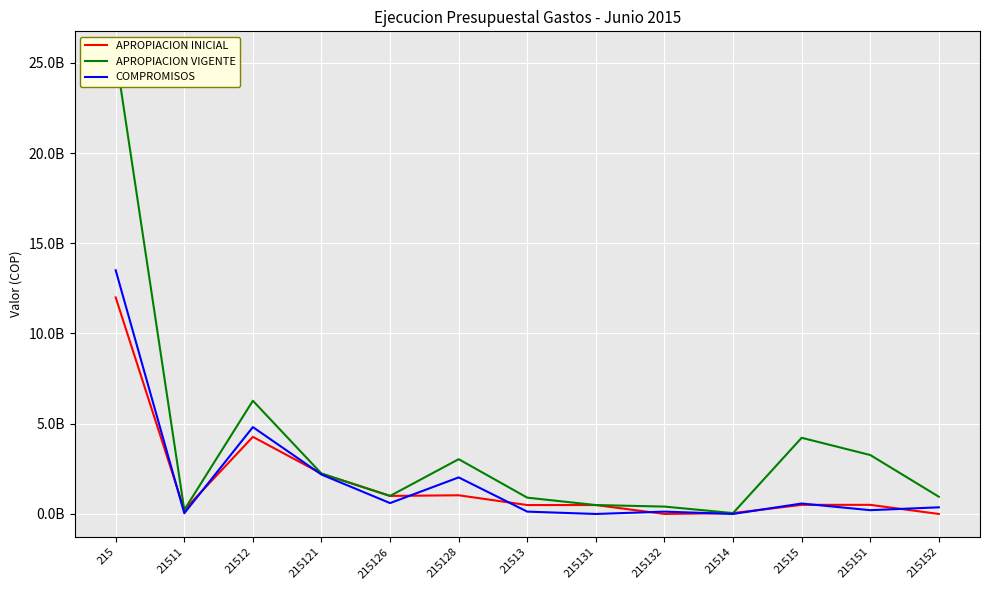

Rank the categories by APROPIACION INICIAL value from highest to lowest.

215, 21512, 215121, 215128, 215126, 21515, 215151, 21513, 215131, 21511, 21514, 215132, 215152